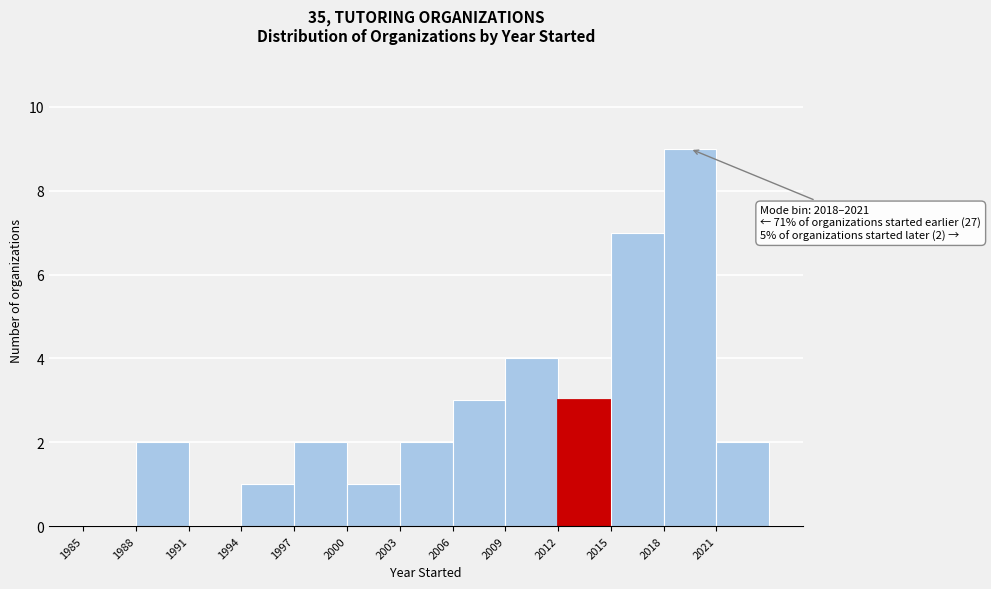

Over which range of the x-axis is the bar tallest?

2018 to 2021